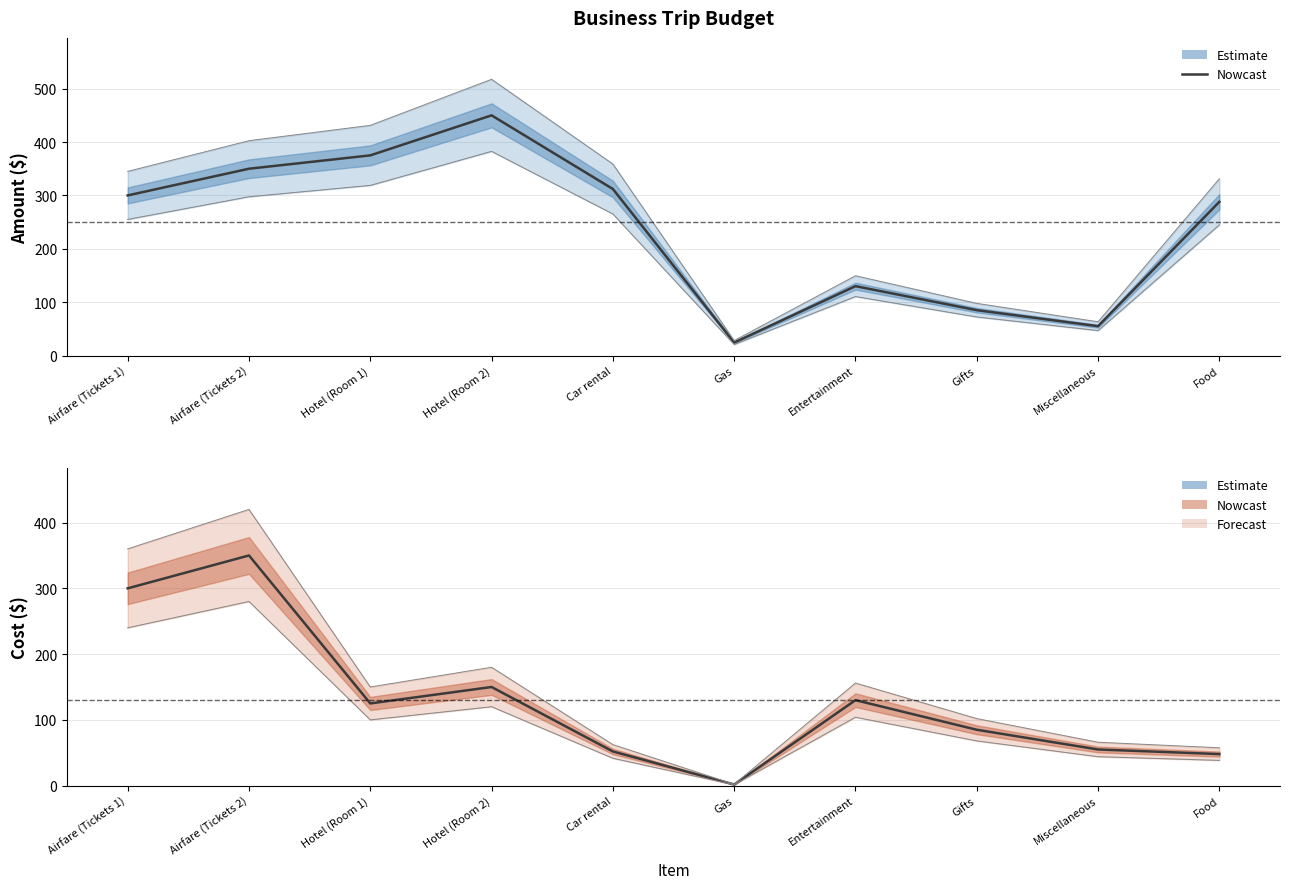

Reading left to right, what are all the values shown in this chart?

Amount: Airfare (Tickets 1)=300.0	Airfare (Tickets 2)=350.0	Hotel (Room 1)=375.0	Hotel (Room 2)=450.0	Car rental=312.0	Gas=24.4	Entertainment=130.0	Gifts=85.0	Miscellaneous=55.0	Food=288.0
Cost: Airfare (Tickets 1)=300.0	Airfare (Tickets 2)=350.0	Hotel (Room 1)=125.0	Hotel (Room 2)=150.0	Car rental=52.0	Gas=1.7	Entertainment=130.0	Gifts=85.0	Miscellaneous=55.0	Food=48.0